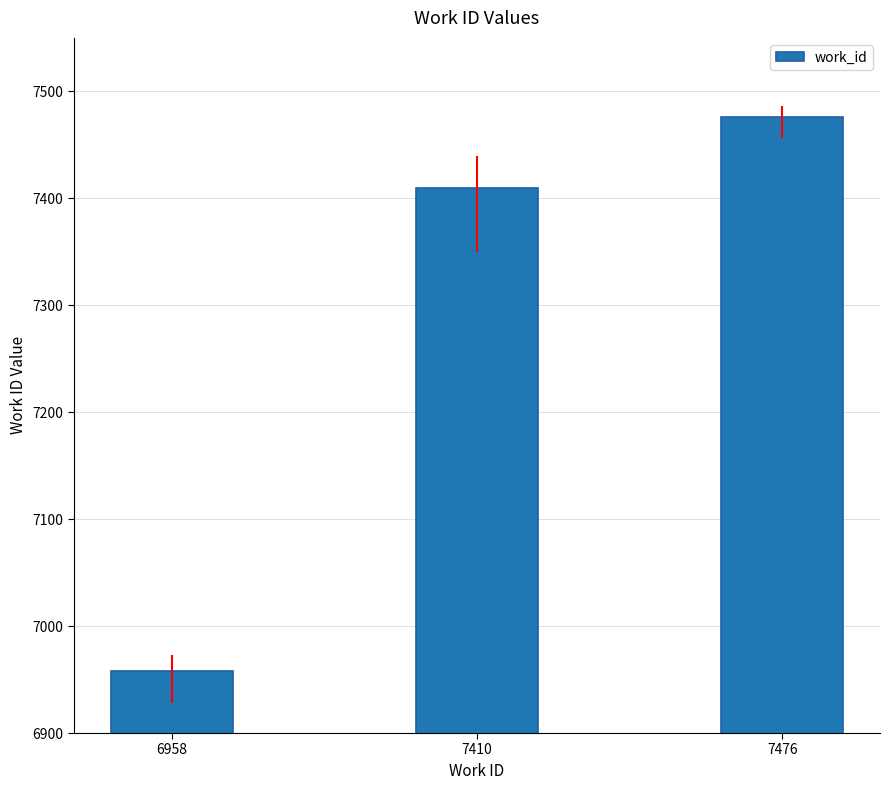

The value at 7476 is 12163. True or false?

False